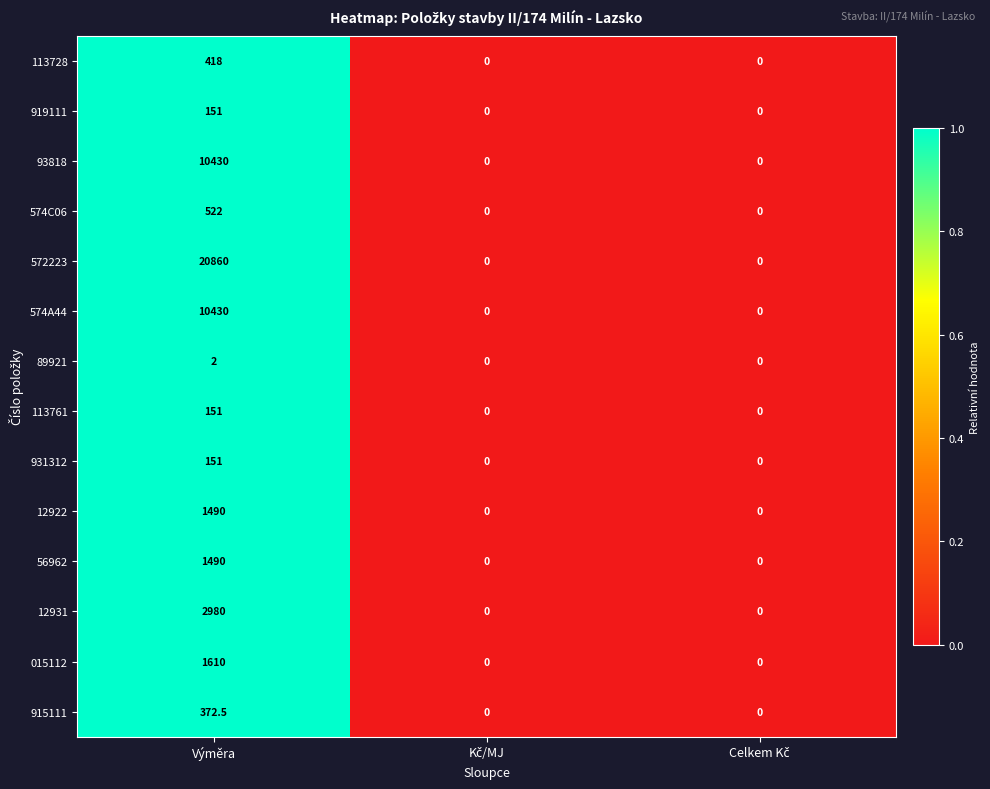

At which label does 572223 reach its peak?

Výměra